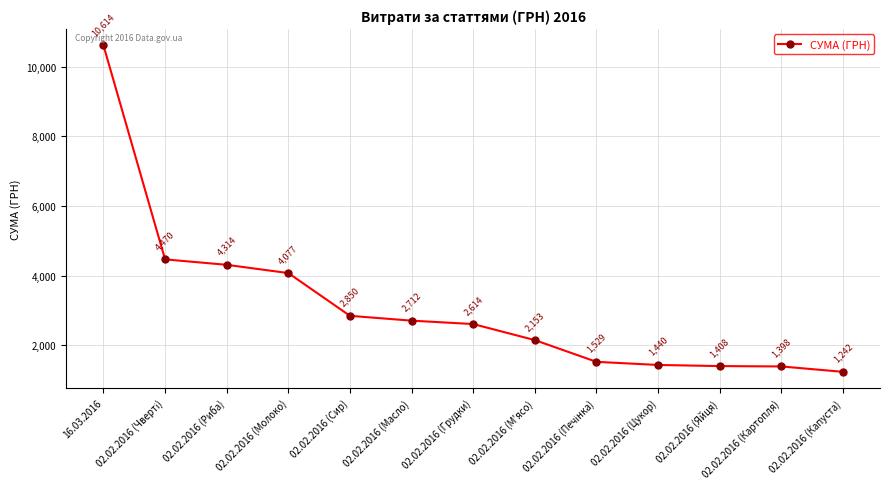

Is it true that the value at 02.02.2016 (Риба) is 1502.4?

False